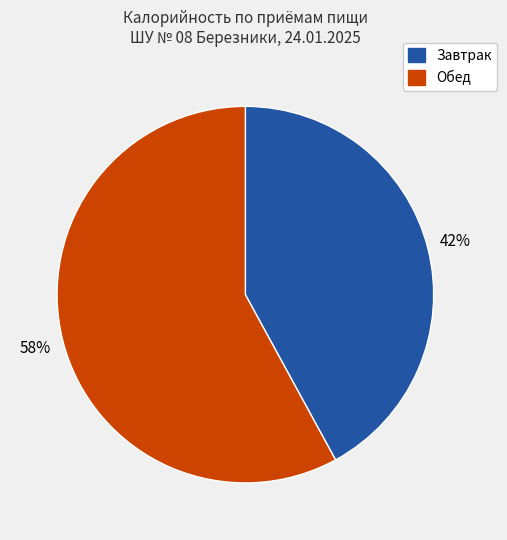

To the nearest percent, what is the difference between the largest and smallest slice percentages?

16%